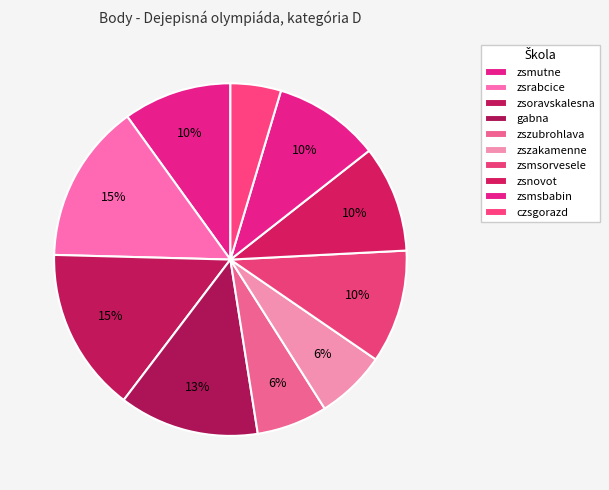

How many segments does this pie chart have?

10